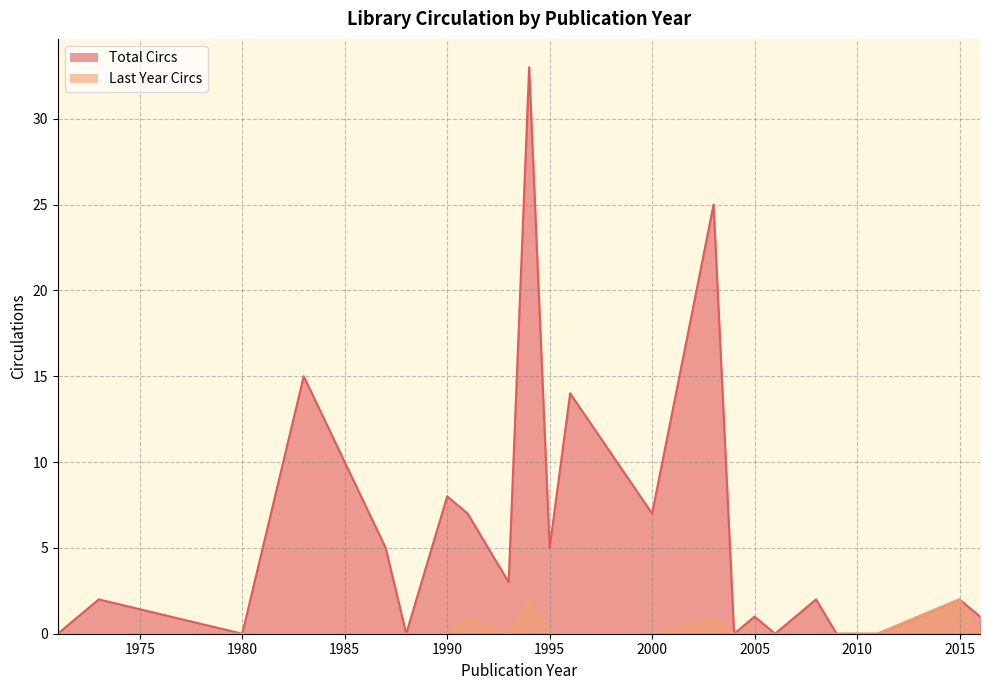

Which label corresponds to the smallest value in the chart?

1971